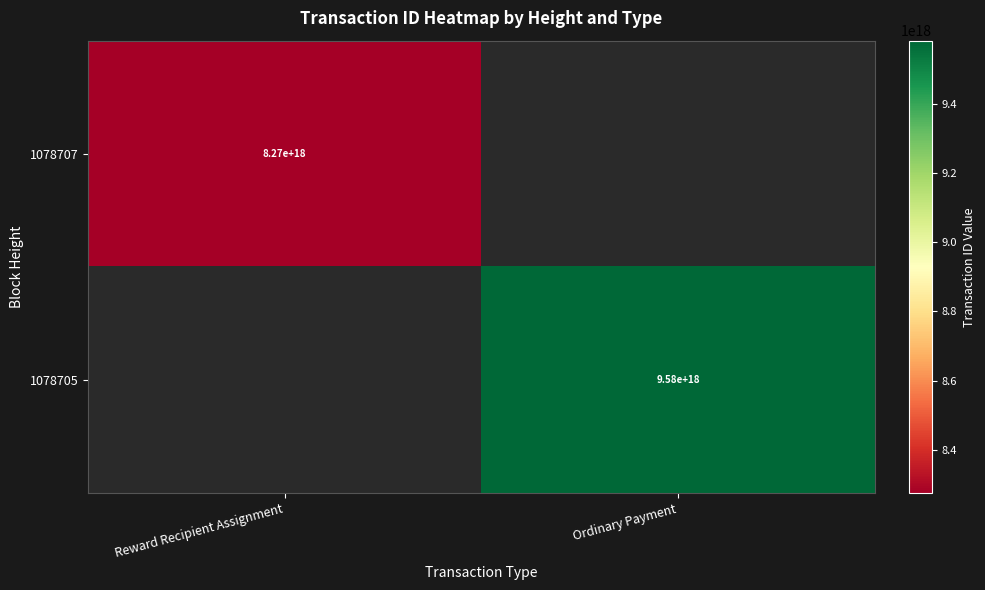

The value of 1078707 at Reward Recipient Assignment is 14828342183705116672. True or false?

False